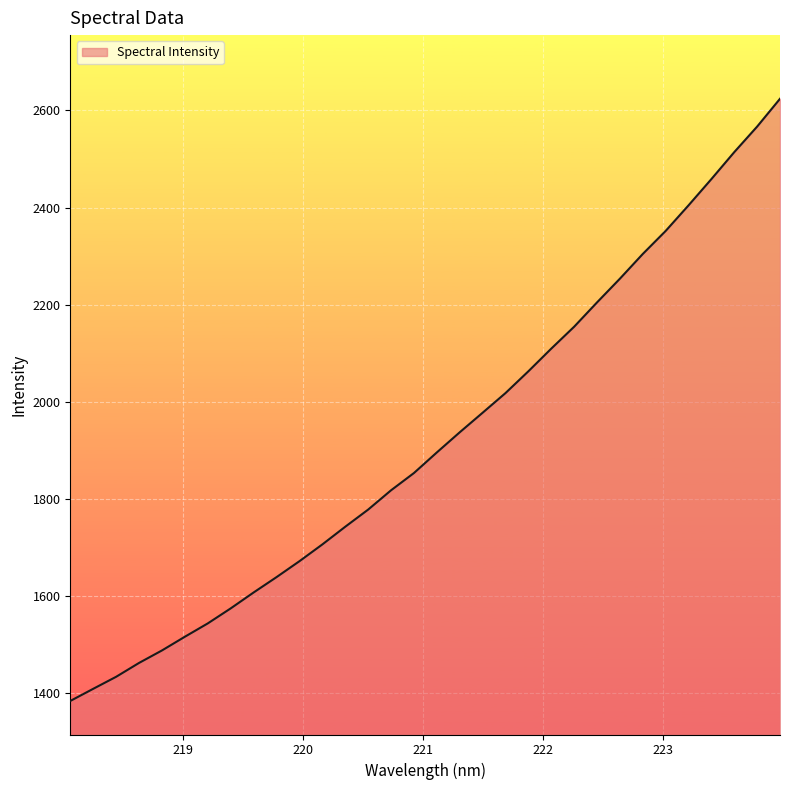

Reading left to right, list all the values displayed in this chart.

1382.8	1407.8	1432.6	1461.2	1486.9	1515.2	1542.7	1573.6	1606.4	1638.1	1670.9	1705.5	1741.9	1777.3	1817.1	1852.7	1895.1	1936.6	1976.9	2017.5	2062.4	2109.1	2154.3	2204.4	2253.3	2304.3	2351.7	2404.5	2458.7	2514.2	2566.9	2624.2